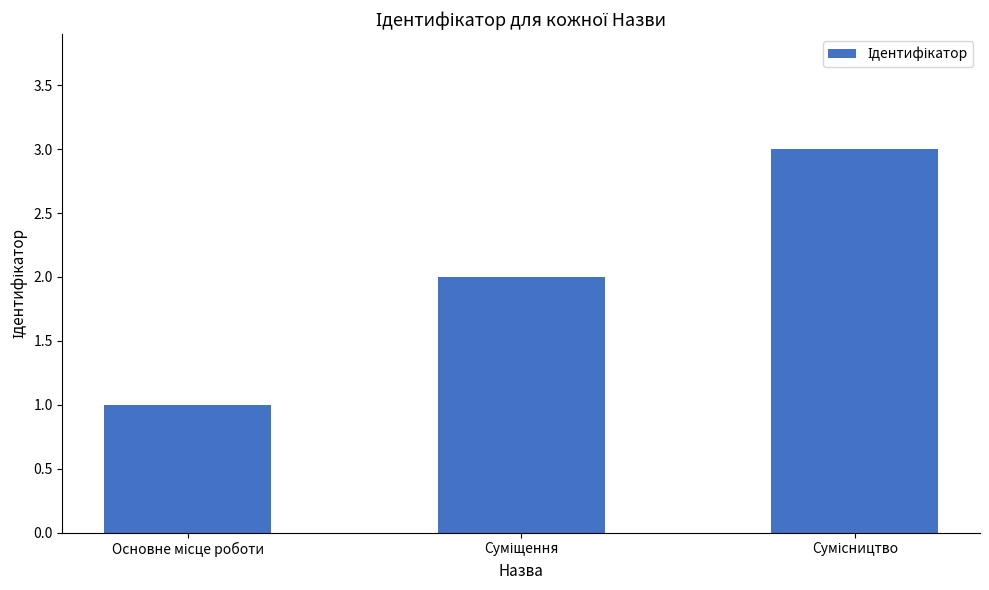

What is the smallest value displayed?

1